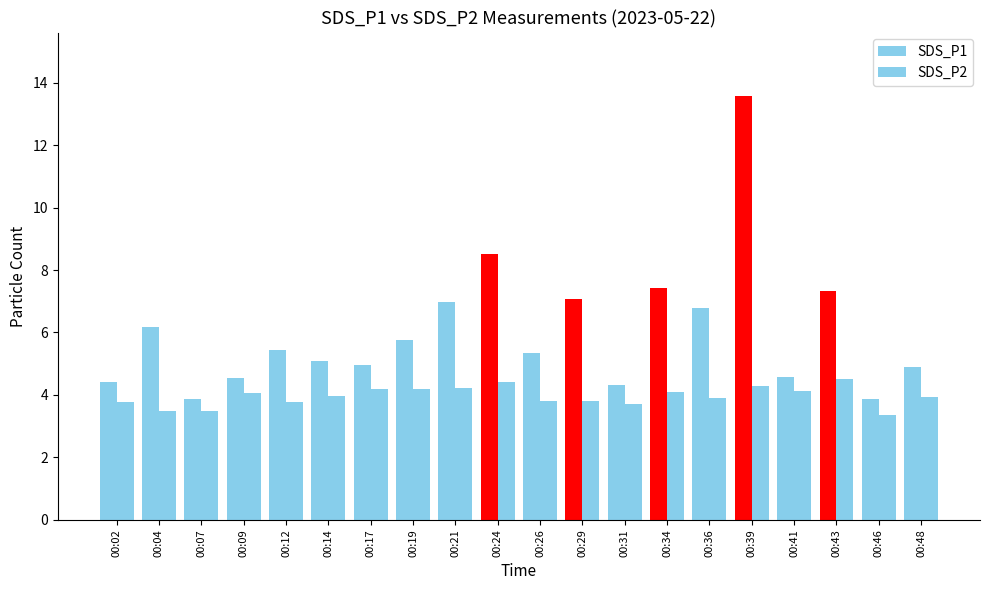

Rank the series by their maximum value, from highest to lowest.

SDS_P1, SDS_P2